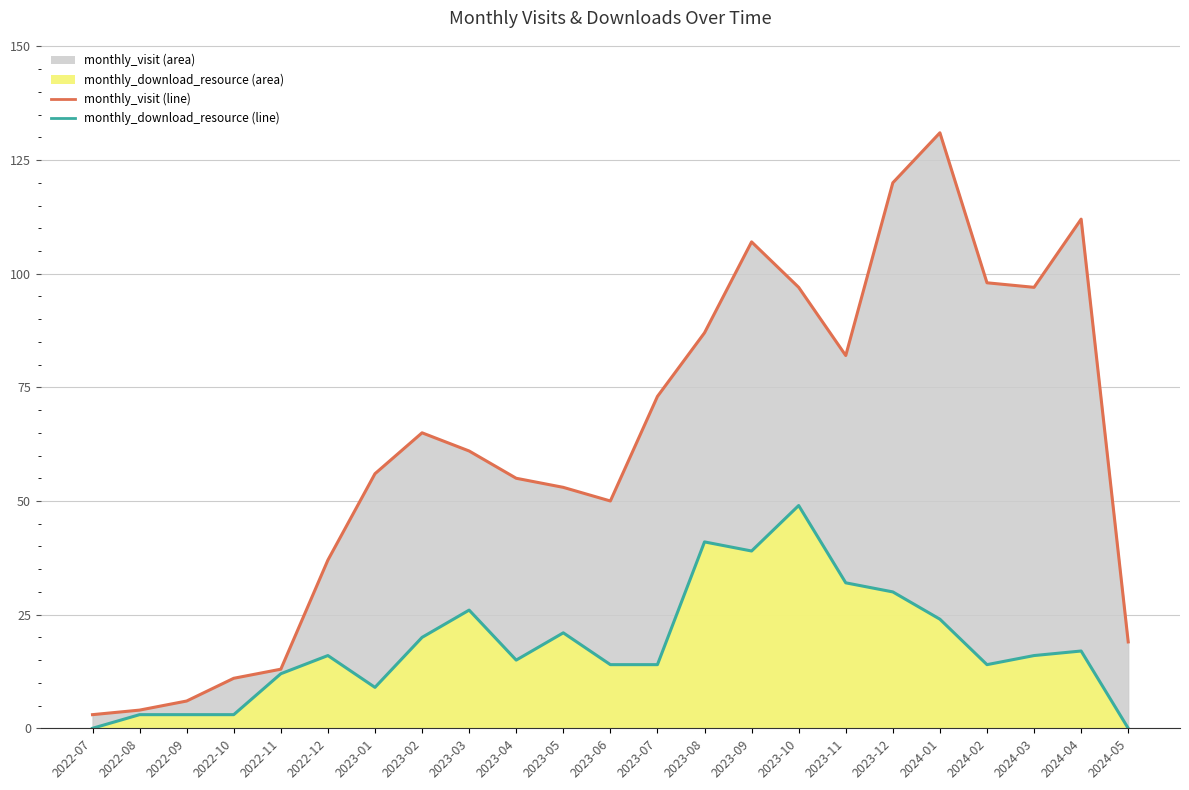

Reading right to left, extract all data points from this chart.

monthly_visit_line: 19	112	97	98	131	120	82	97	107	87	73	50	53	55	61	65	56	37	13	11	6	4	3
monthly_download_line: 0	17	16	14	24	30	32	49	39	41	14	14	21	15	26	20	9	16	12	3	3	3	0